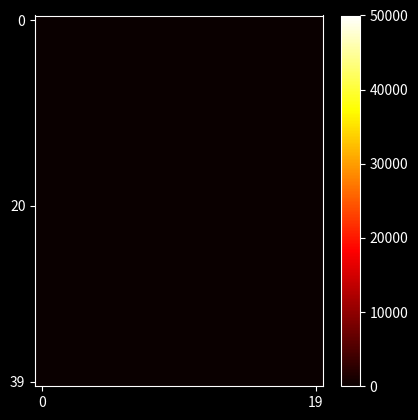

What is the minimum value shown in the chart?

17.5